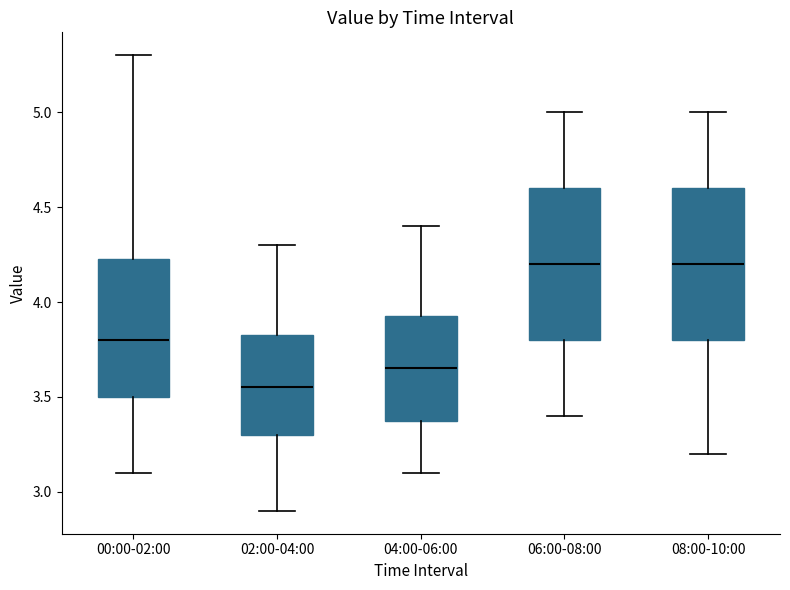

Which box's median line is the lowest?

02:00-04:00